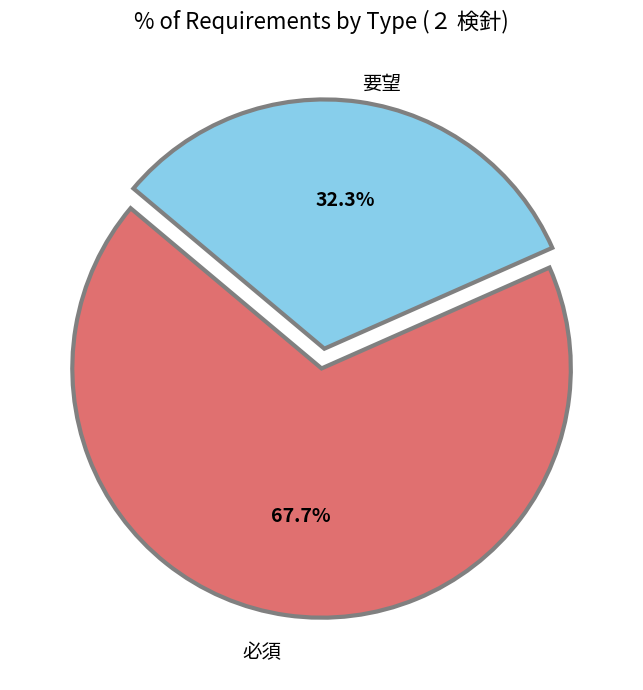

Is there any slice that represents more than half of the pie?

Yes